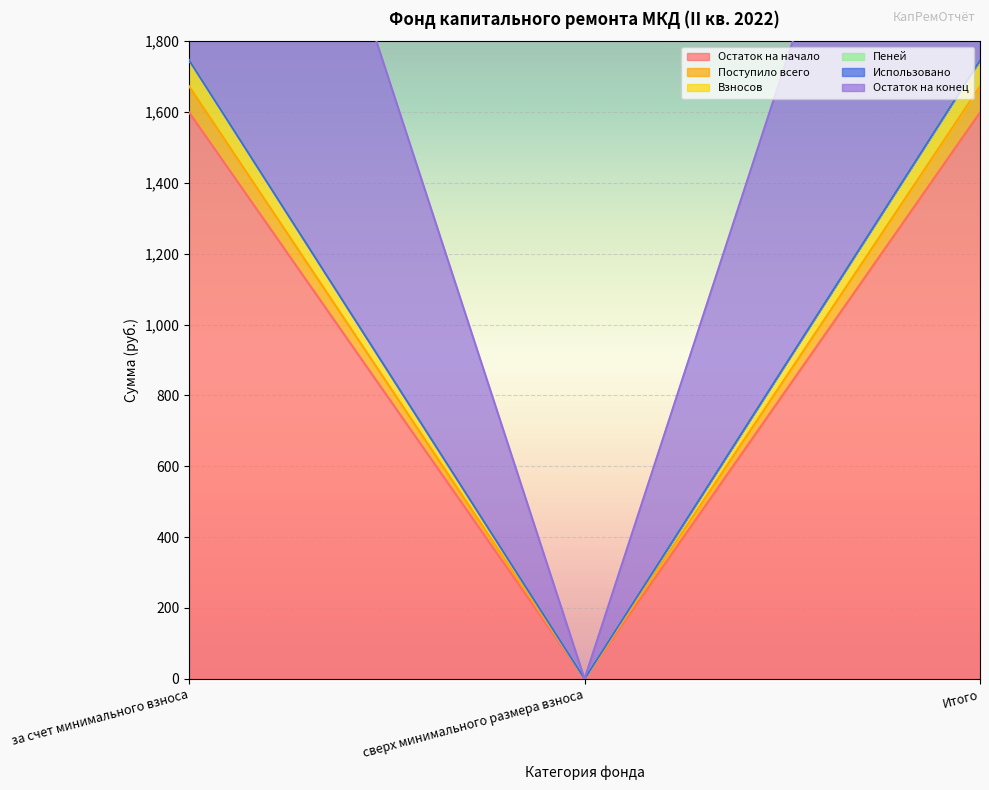

List the labels in order of Пеней value, largest first.

за счет минимального взноса, Итого, сверх минимального размера взноса